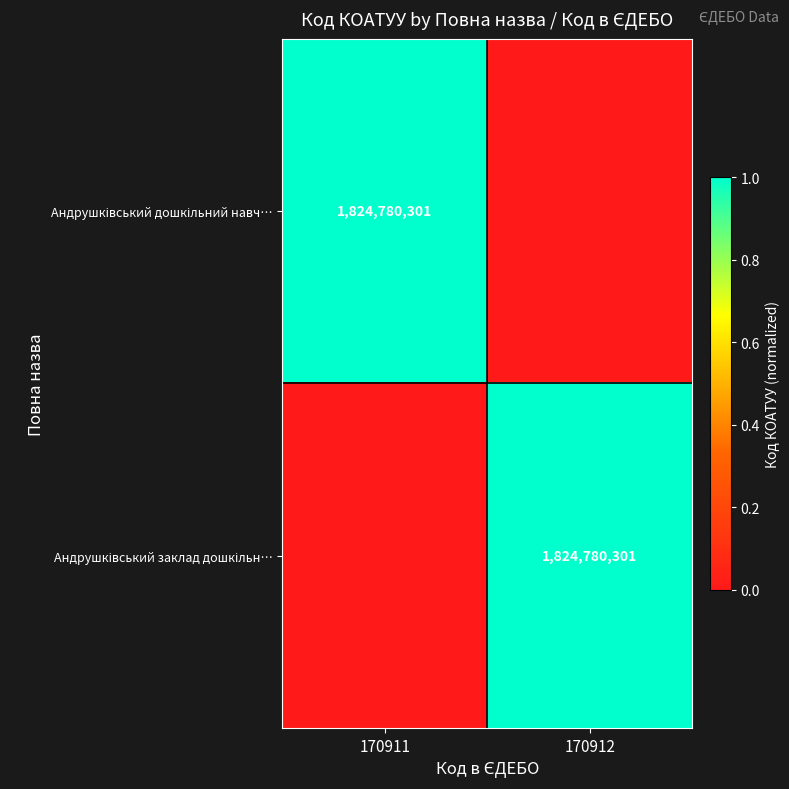

Count the number of categories in the chart.

2